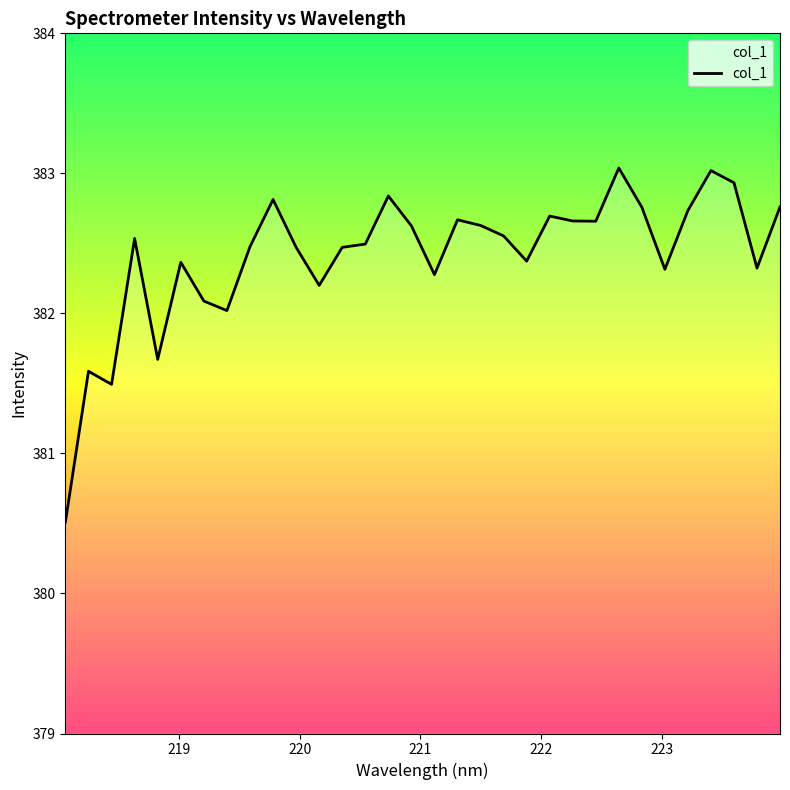

What is the maximum value shown in the chart?

383.0